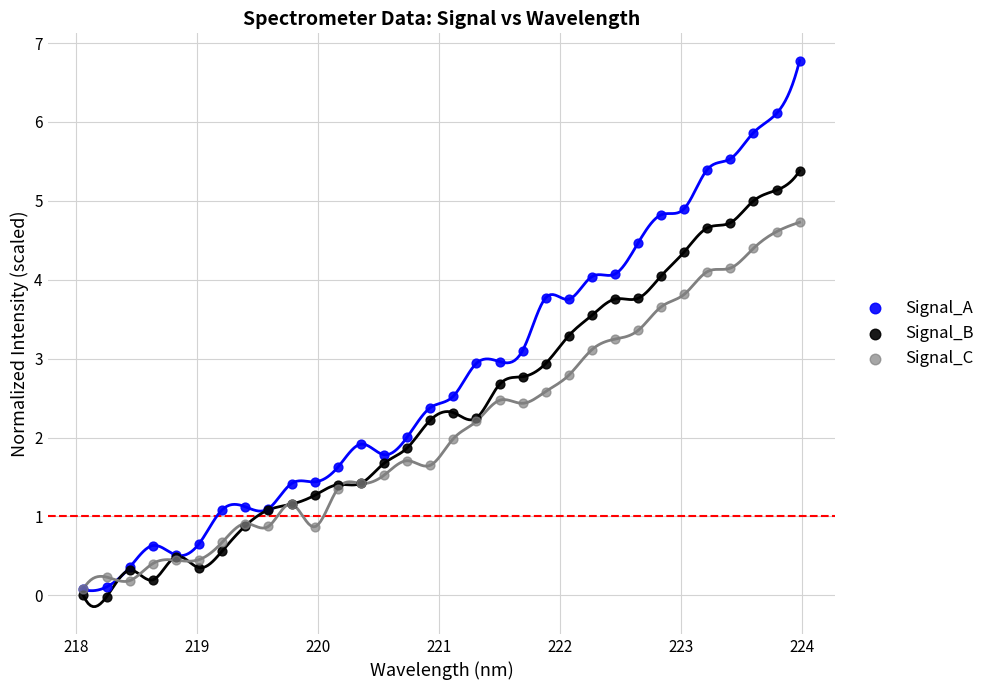

Which series has the largest Y range (max minus min)?

Signal_A